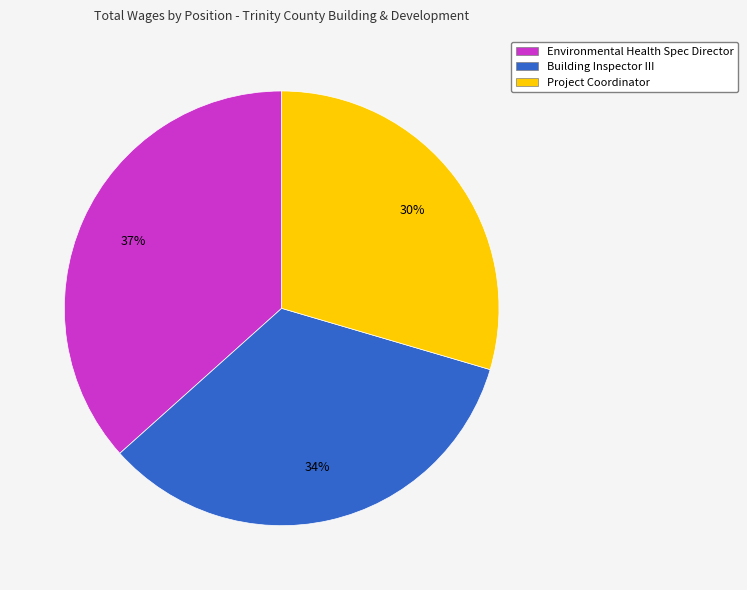

To the nearest percent, what is the difference between the Project Coordinator and Environmental Health Spec Director slice percentages?

7%